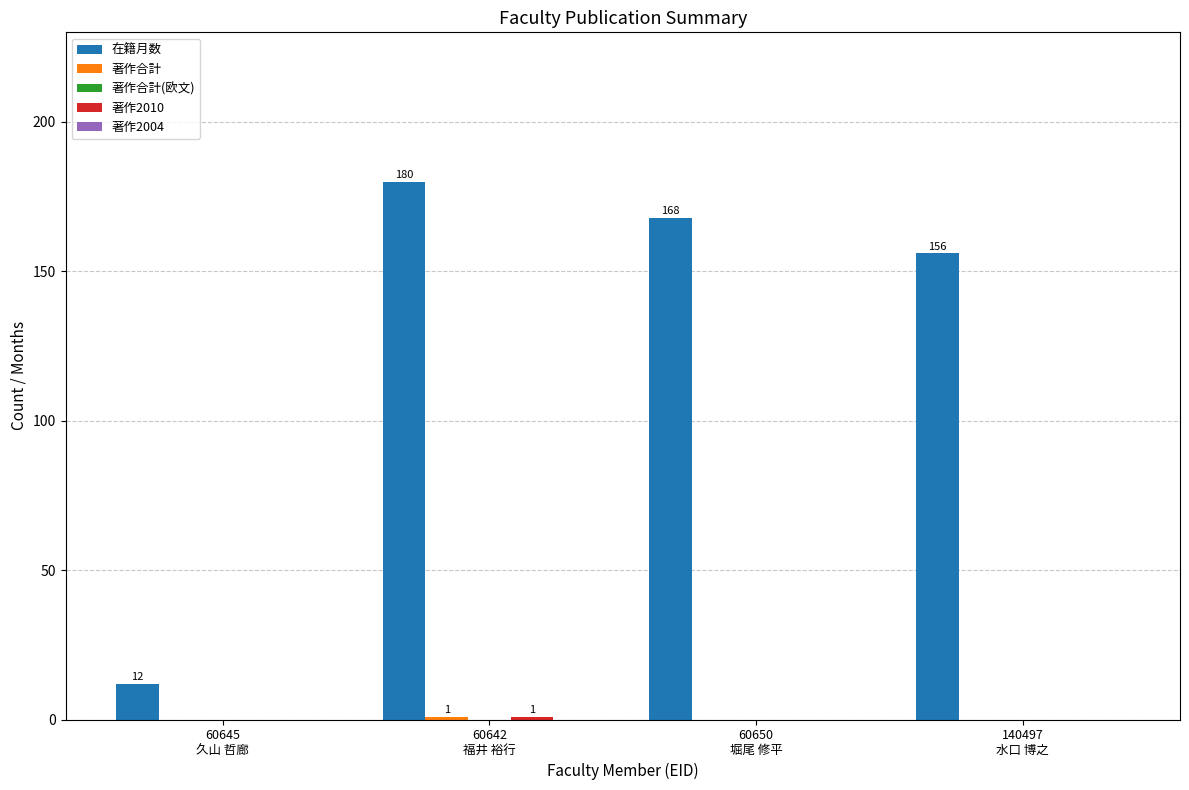

The value of 在籍月数 at 60642
福井 裕行 is 102. True or false?

False